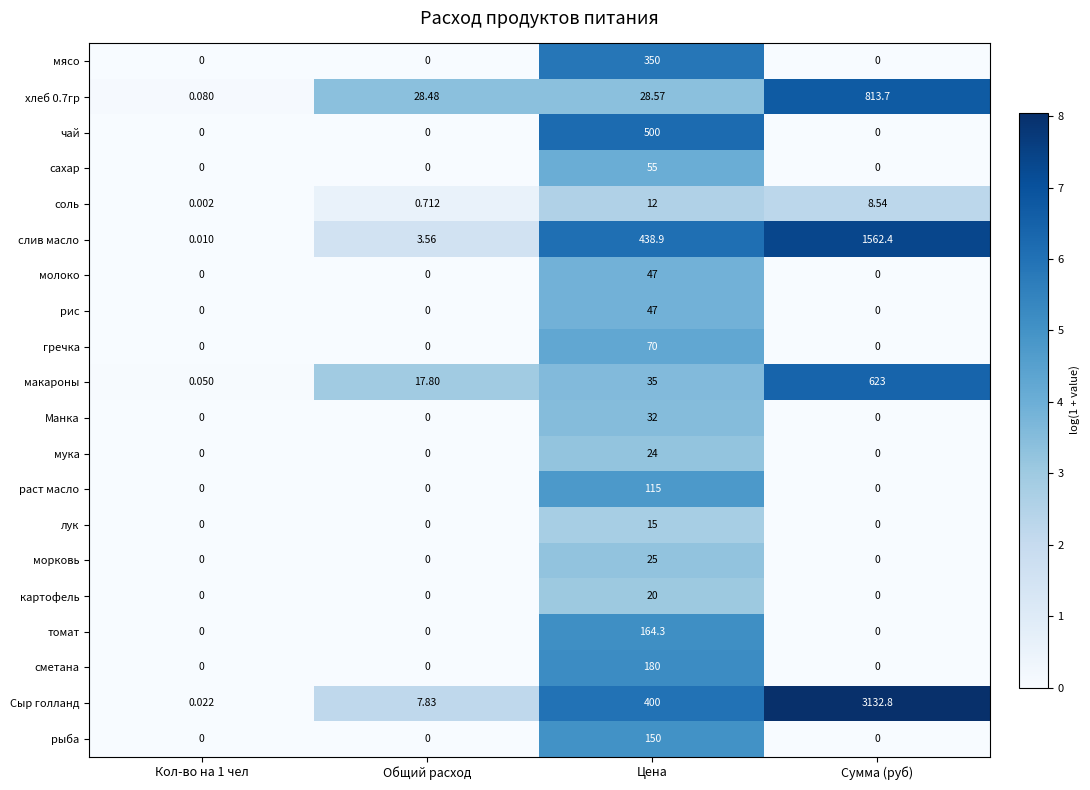

At which category does the chart reach its peak across all series?

Сумма (руб)